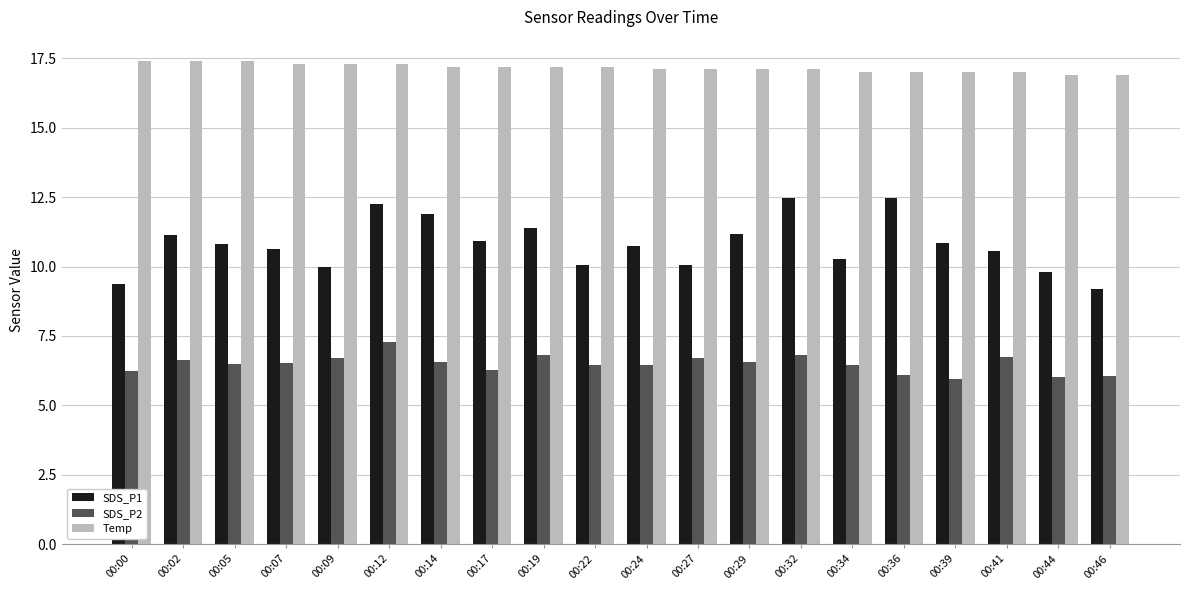

Is the value of SDS_P1 at 00:00 greater than the value of Temp at 00:39?

No